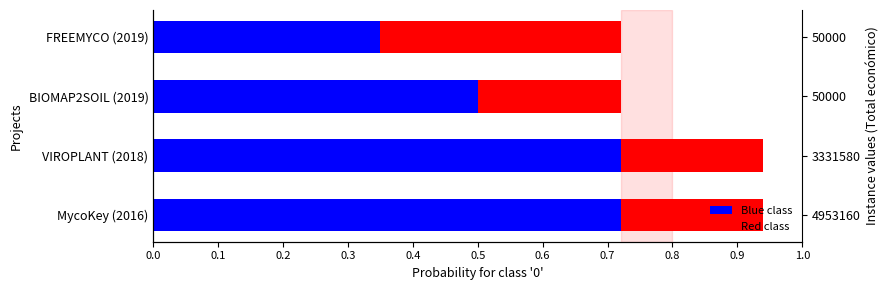

Rank the series by their average value, from lowest to highest.

Red class, Blue class